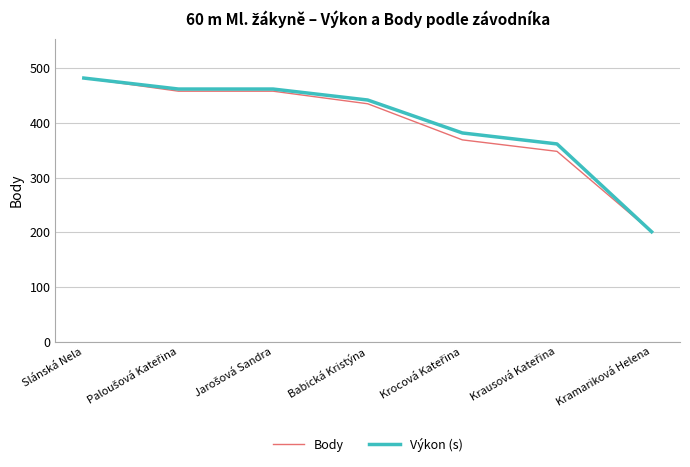

Is it true that Body equals 435.0 at Babická Kristýna?

True